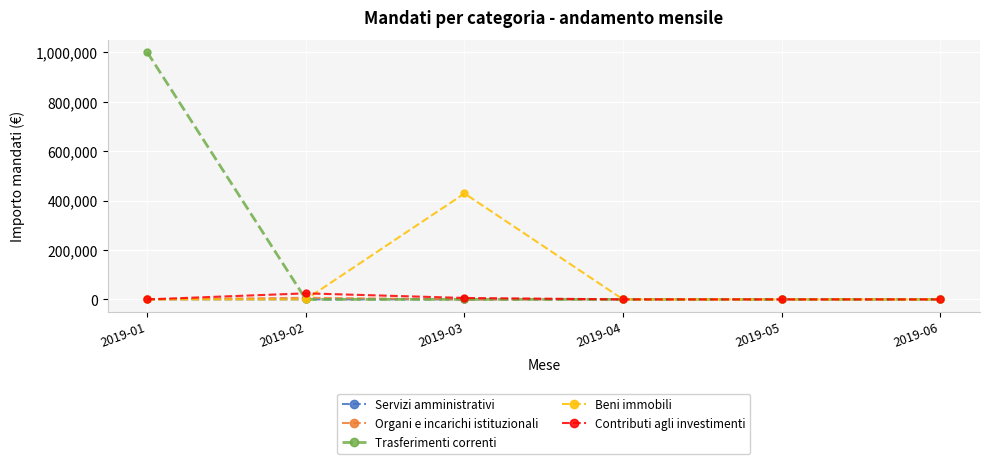

What are all the series names shown in the legend?

Servizi amministrativi, Organi e incarichi istituzionali, Trasferimenti correnti, Beni immobili, Contributi agli investimenti